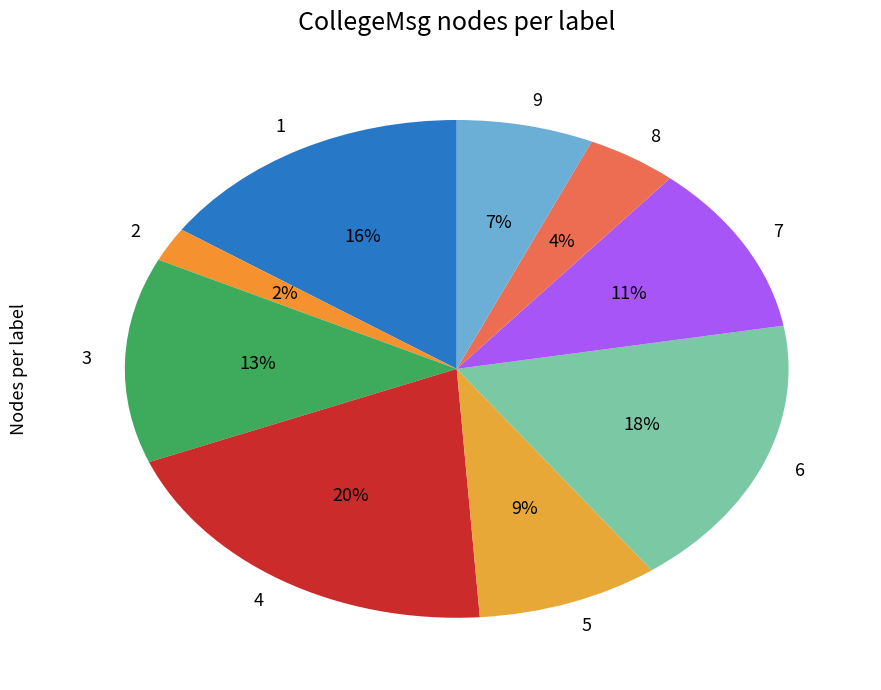

Is it true that 8 is 19% of the pie?

False